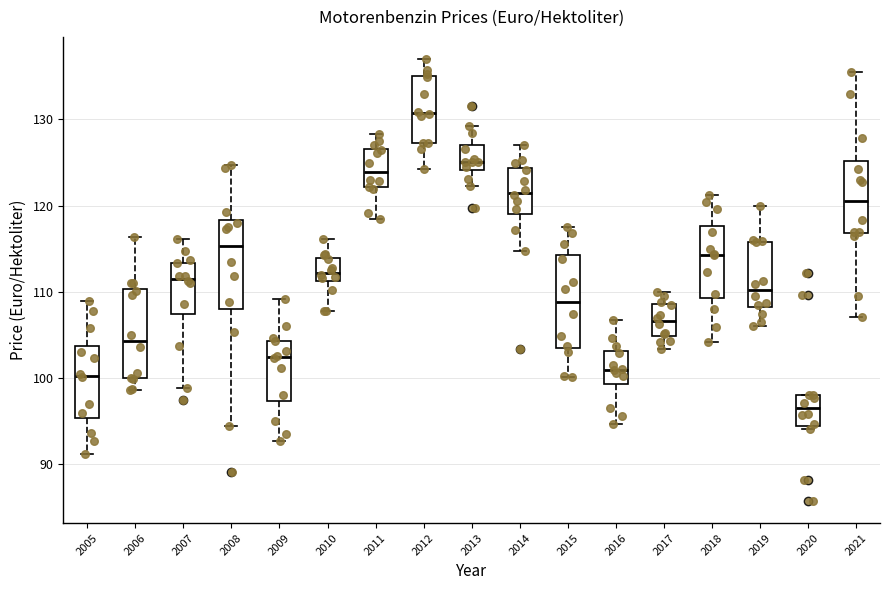

Reading left to right, transcribe this box plot: for each box, give where its median line is, the range the box spans, and where its two whiskers end, as read against the y-axis. The values are not printed on the chart, so give them approximately, as read against the axis.

2005: median 100, box 95 to 104, whiskers 91 to 109
2006: median 104, box 100 to 110, whiskers 99 to 116
2007: median 112, box 107 to 113, whiskers 99 to 116
2008: median 115, box 108 to 118, whiskers 94 to 125
2009: median 102, box 97 to 104, whiskers 93 to 109
2010: median 112, box 111 to 114, whiskers 108 to 116
2011: median 124, box 122 to 127, whiskers 118 to 128
2012: median 131, box 127 to 135, whiskers 124 to 137
2013: median 125, box 124 to 127, whiskers 122 to 129
2014: median 121, box 119 to 124, whiskers 115 to 127
2015: median 109, box 104 to 114, whiskers 100 to 118
2016: median 101, box 99 to 103, whiskers 95 to 107
2017: median 107, box 105 to 109, whiskers 103 to 110
2018: median 114, box 109 to 118, whiskers 104 to 121
2019: median 110, box 108 to 116, whiskers 106 to 120
2020: median 96, box 94 to 98, whiskers 94 (just below the box's lower edge) to 98
2021: median 121, box 117 to 125, whiskers 107 to 136